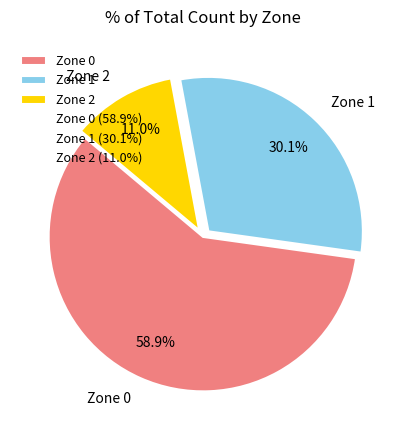

Count the number of slices in the pie.

3